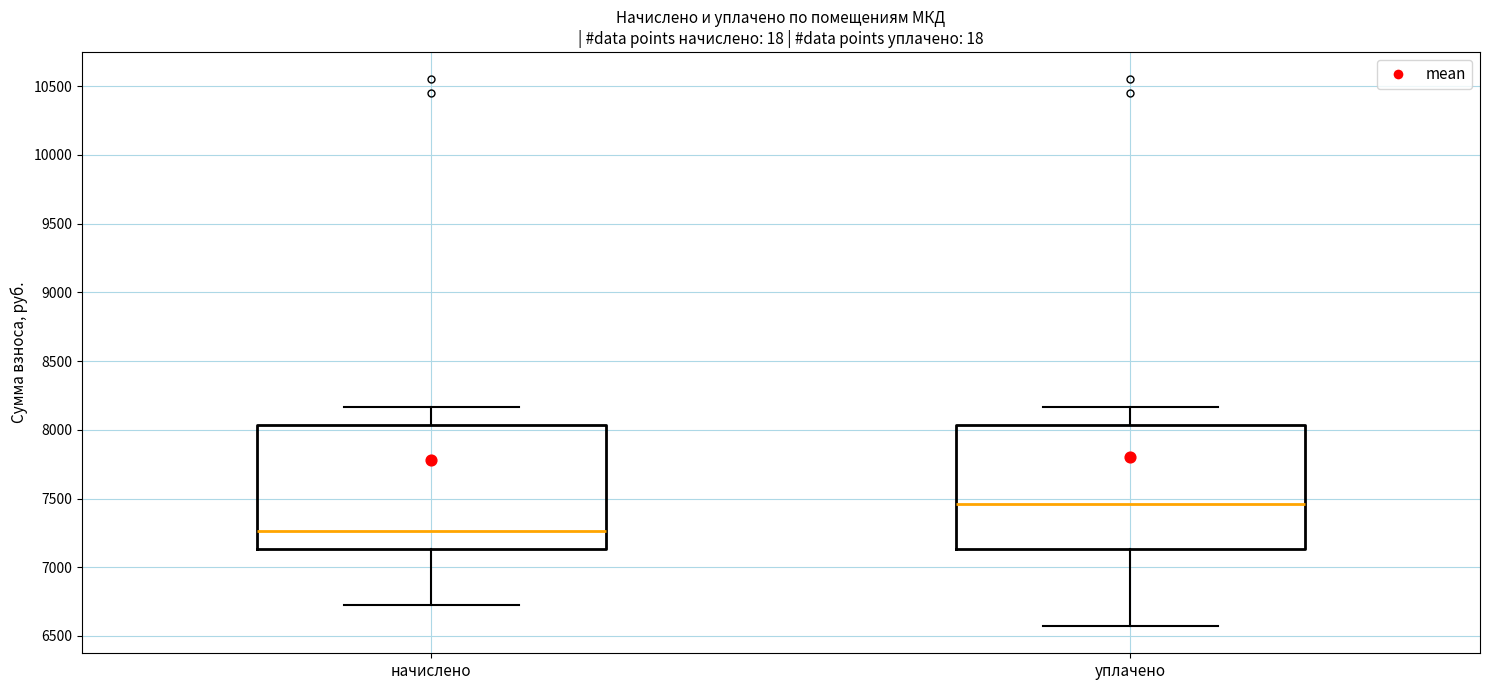

Which box's median line is the lowest?

начислено